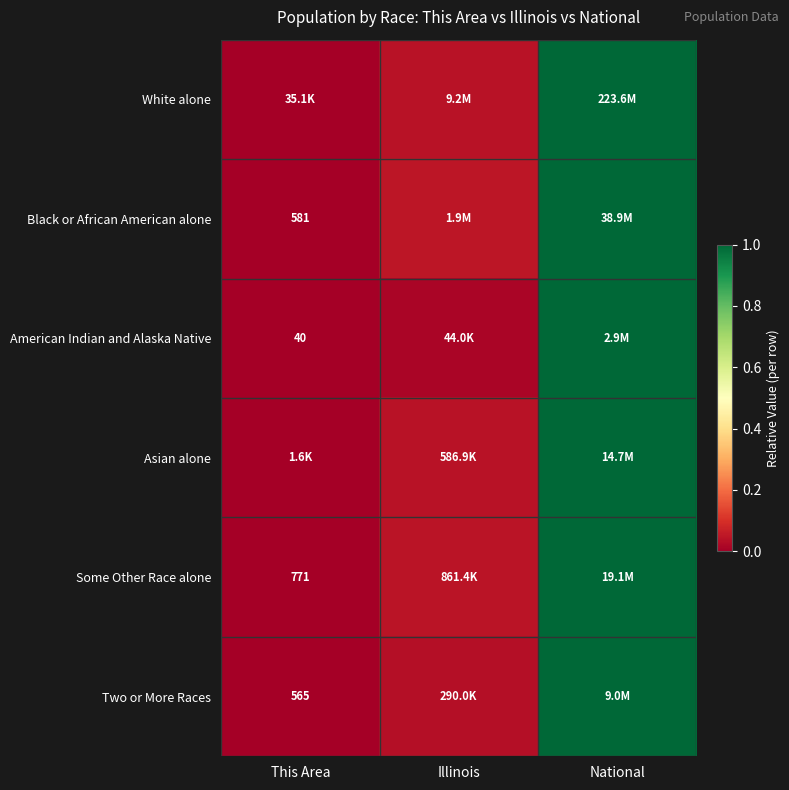

At how many categories does at least one series exceed 0?

2